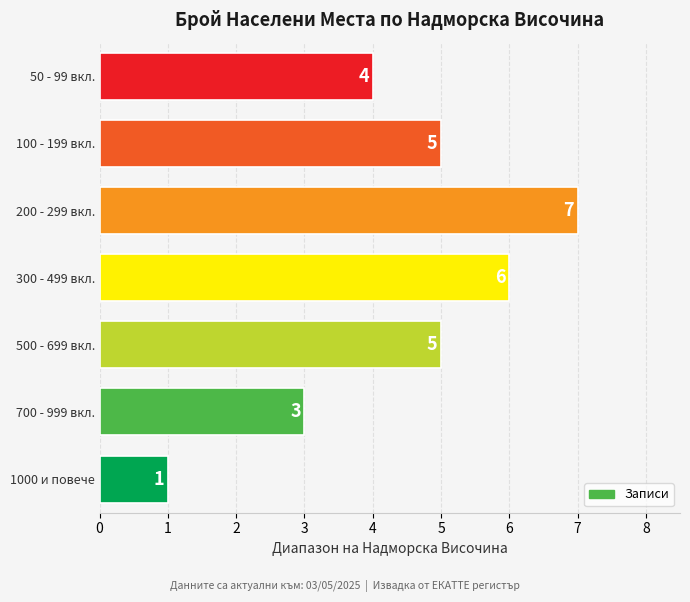

What is the ratio of the value at 500 - 699 вкл. to the value at 1000 и повече?

5.0